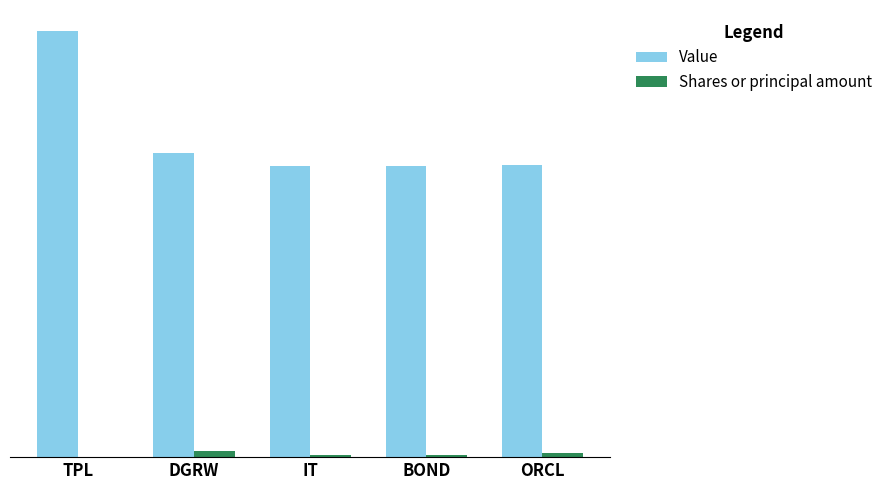

What are all the series names shown in the legend?

Value, Shares or principal amount